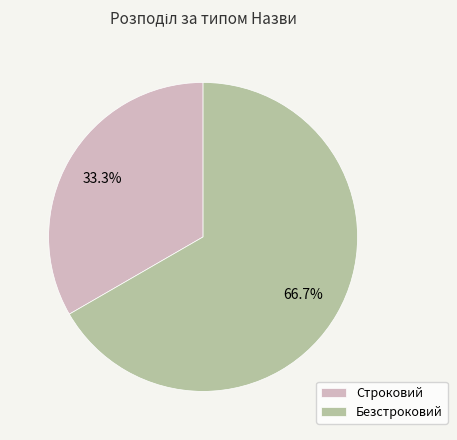

What portion of the pie excludes Безстроковий?

33.3%